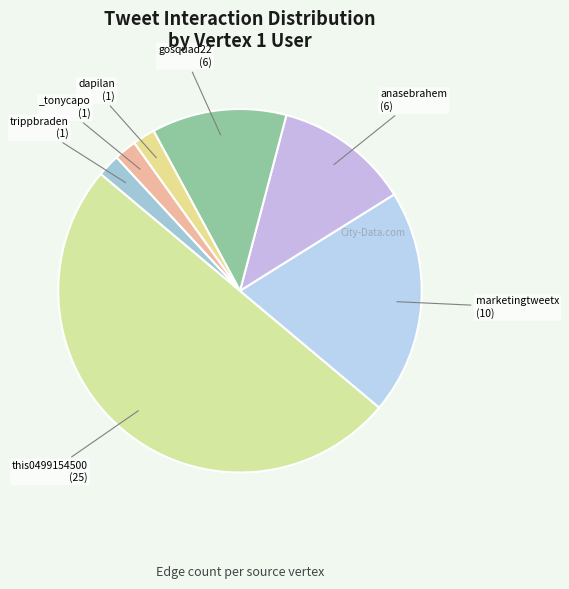

How many slices are in this pie chart?

7